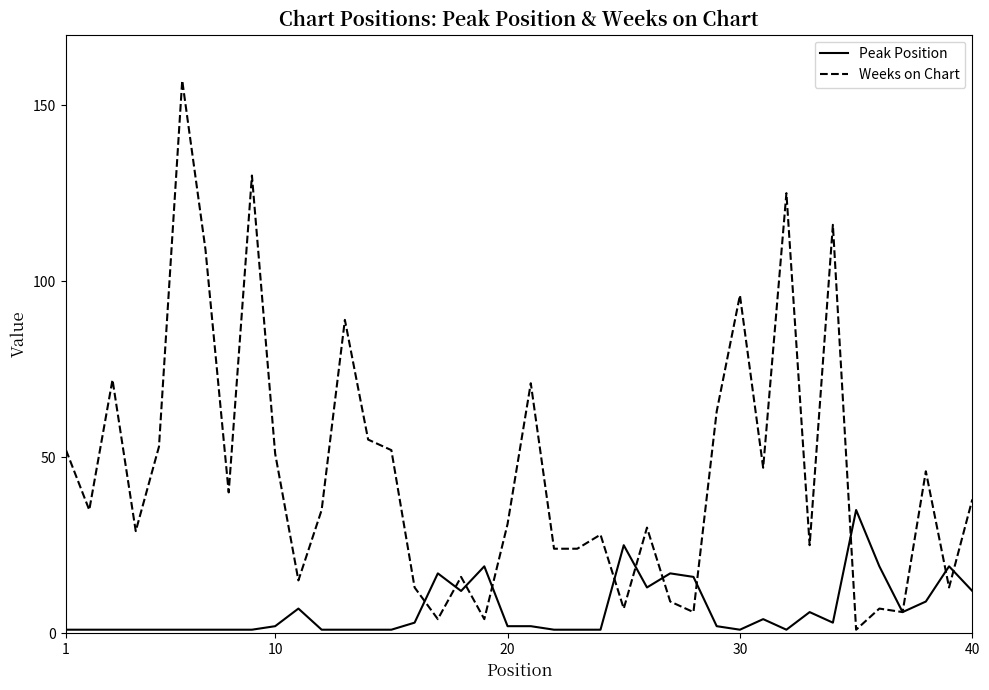

Which series has the largest total across all categories?

Weeks on Chart